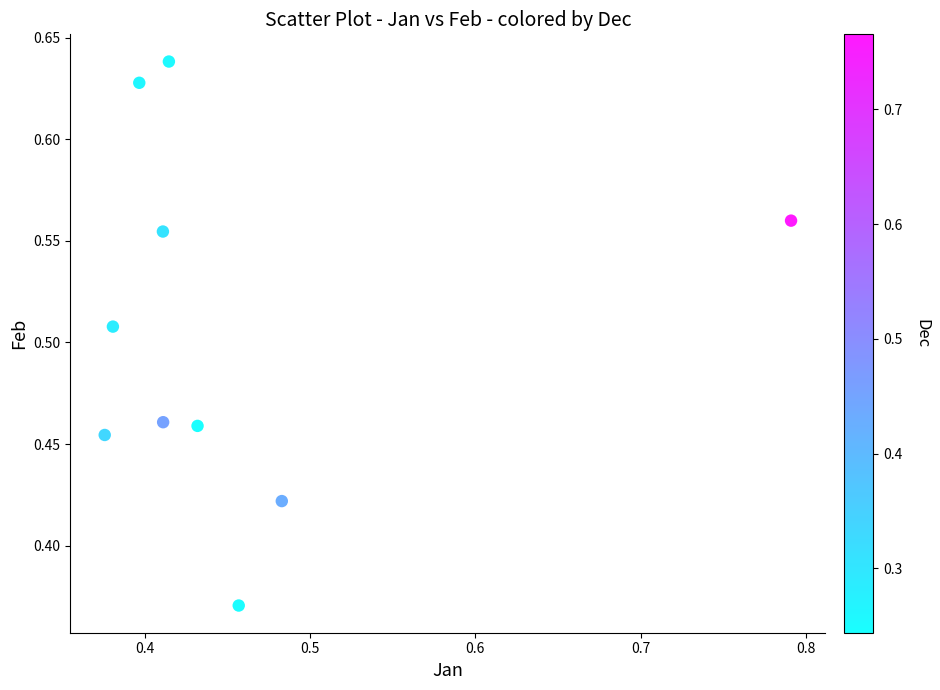

What is the range of Y values (max minus min)?

0.3